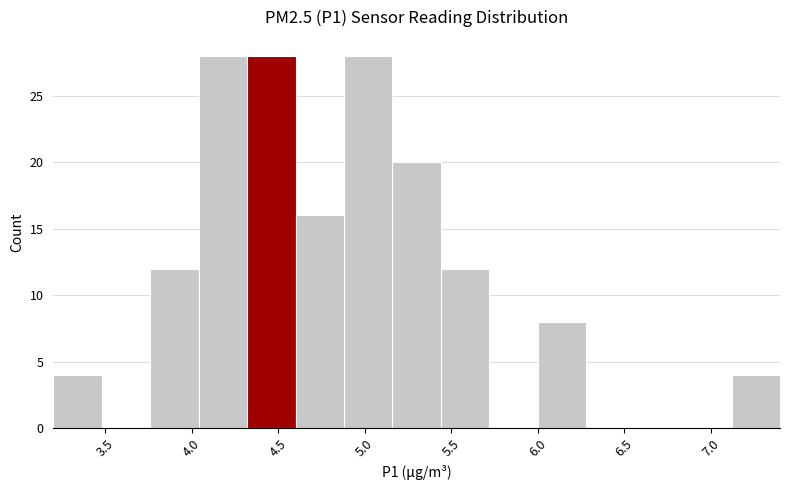

Reading left to right, list every bar in this chart as the range it spans on the x-axis followed by its height. Neither the bar edges nor the heights are printed on the chart, so give them approximately, as read against the axes.

3.20 to 3.48: 4
3.48 to 3.76: 0
3.76 to 4.04: 12
4.04 to 4.32: 28
4.32 to 4.60: 28
4.60 to 4.88: 16
4.88 to 5.16: 28
5.16 to 5.44: 20
5.44 to 5.72: 12
5.72 to 6.00: 0
6.00 to 6.28: 8
6.28 to 6.56: 0
6.56 to 6.84: 0
6.84 to 7.12: 0
7.12 to 7.40: 4